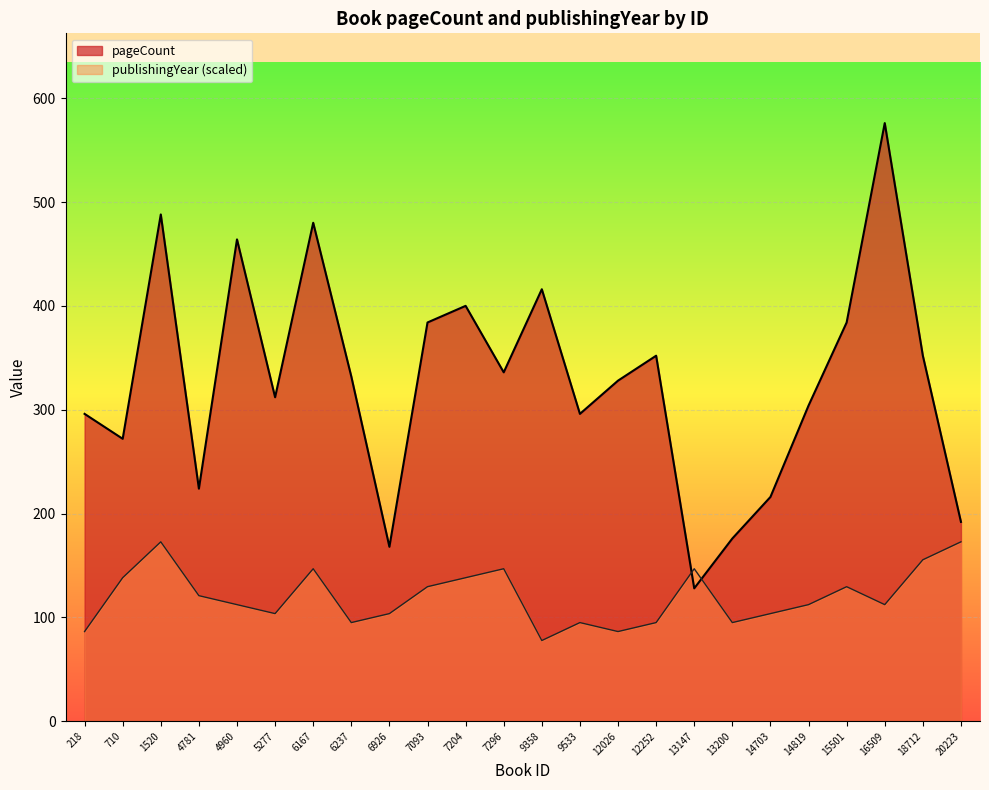

Which category has the lowest value in the publishingYear series?

9358